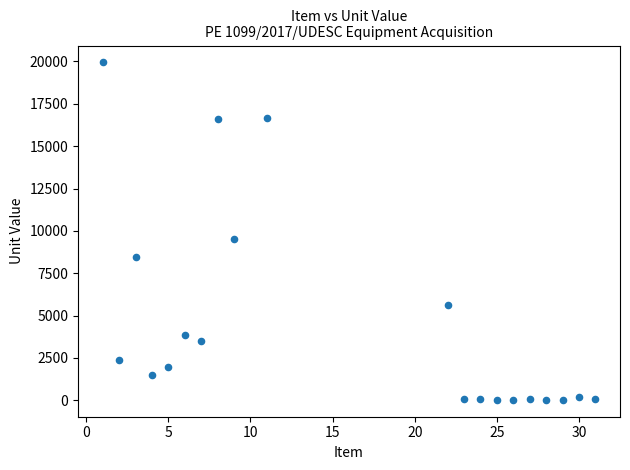

What is the range of X values (max minus min)?

30.0